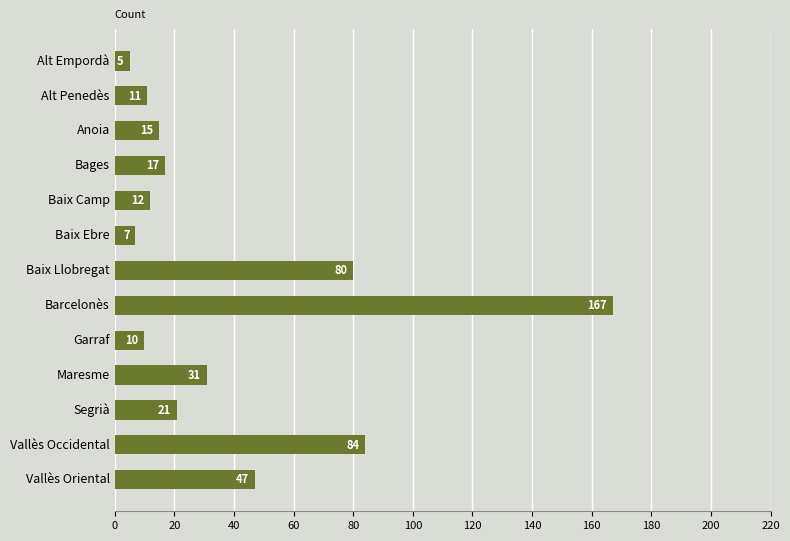

Does the chart contain any negative values?

No